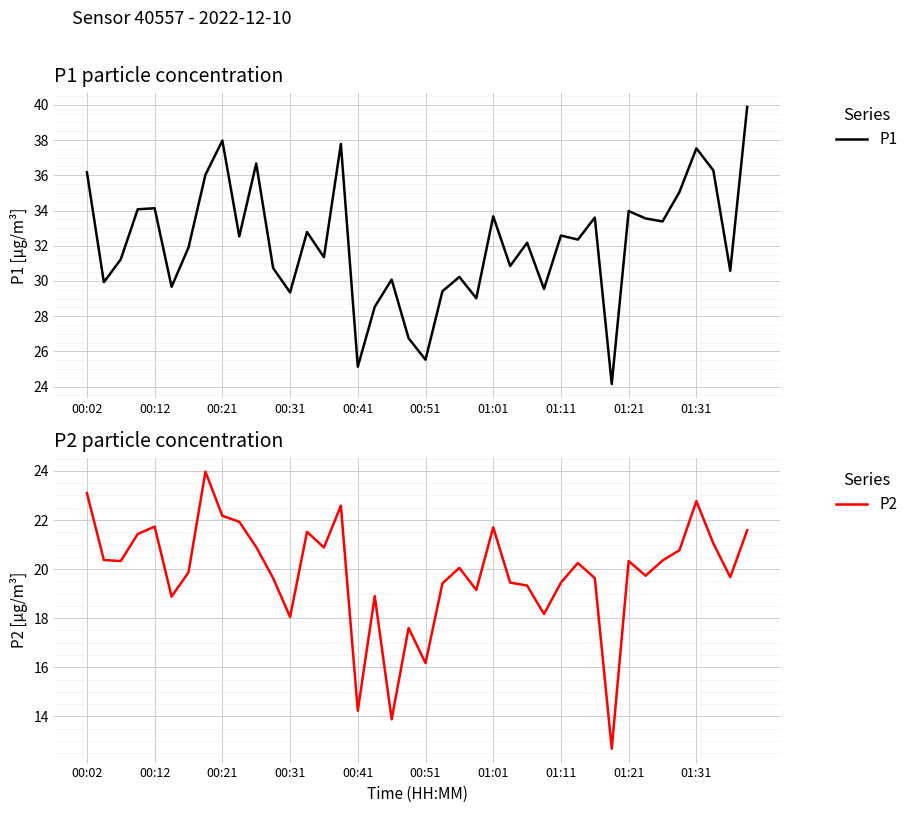

What is the difference between the maximum and minimum values in the P2 series?

11.3